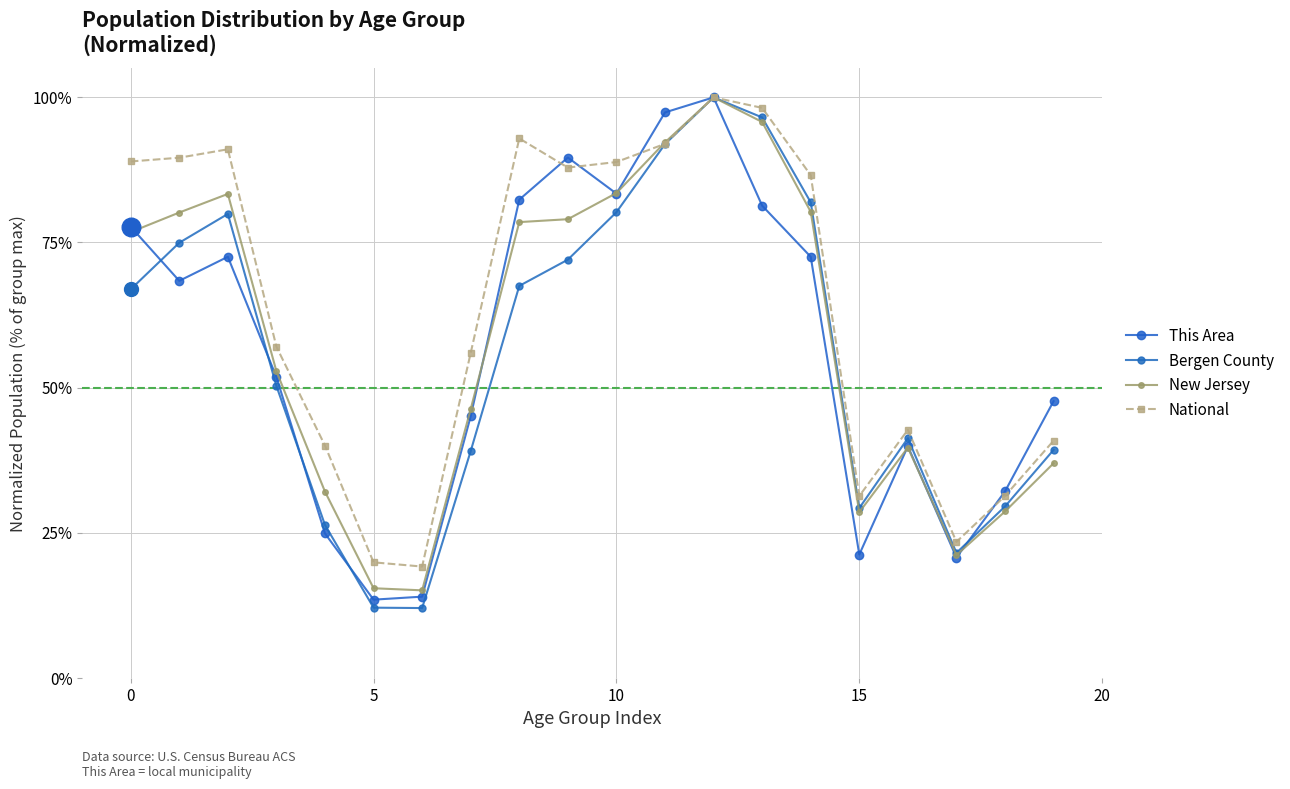

Which series has the largest total across all categories?

National